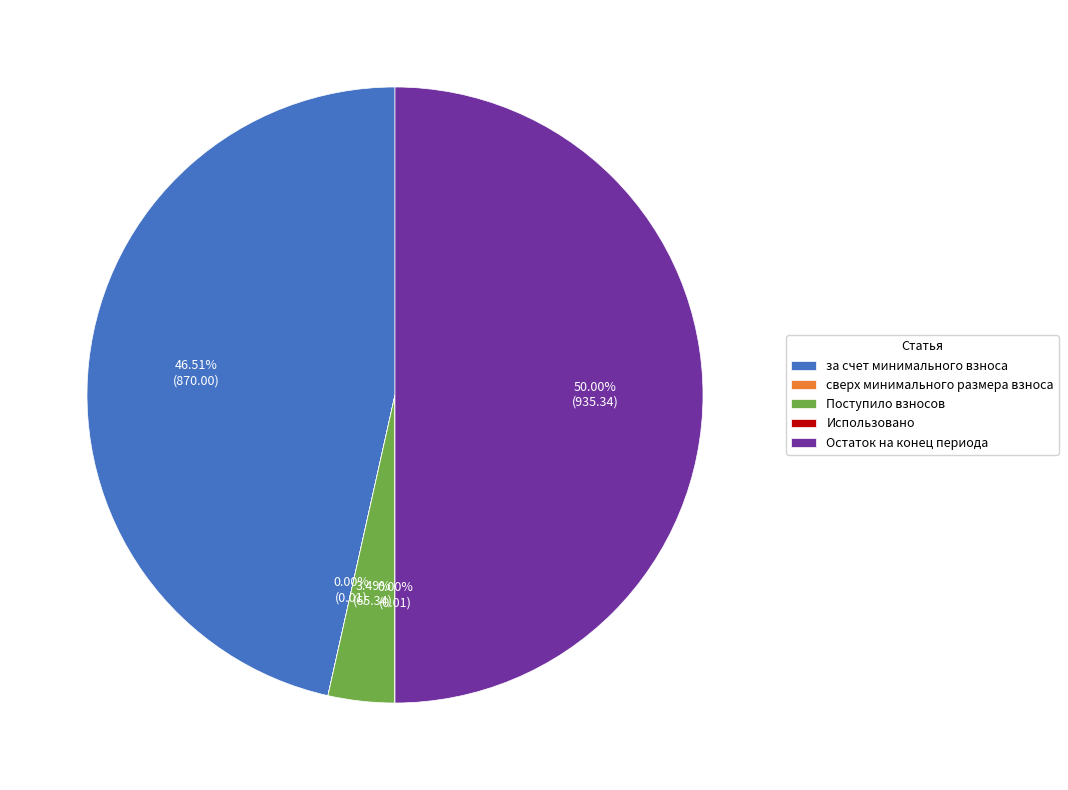

Combined, what portion of the pie is Поступило взносов and Остаток на конец периода?

53.5%